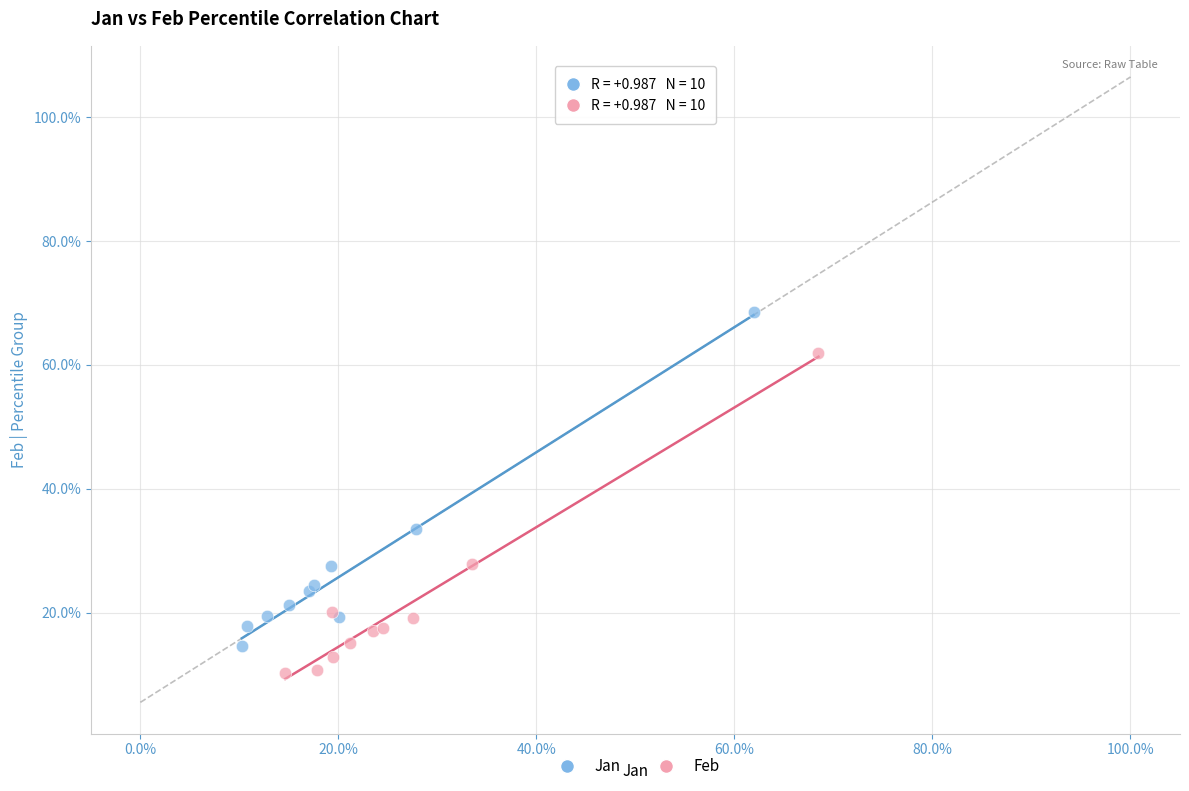

Which series contains the lowest Y value?

Feb